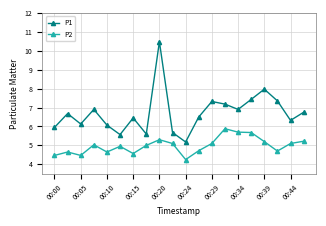

What is the sum of all P1 values?

134.4